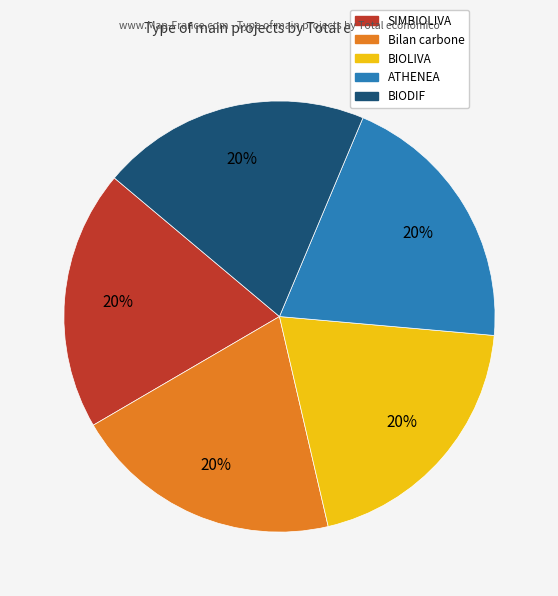

Approximately how many times larger is the value at SIMBIOLIVA compared to BIODIF?

1.0